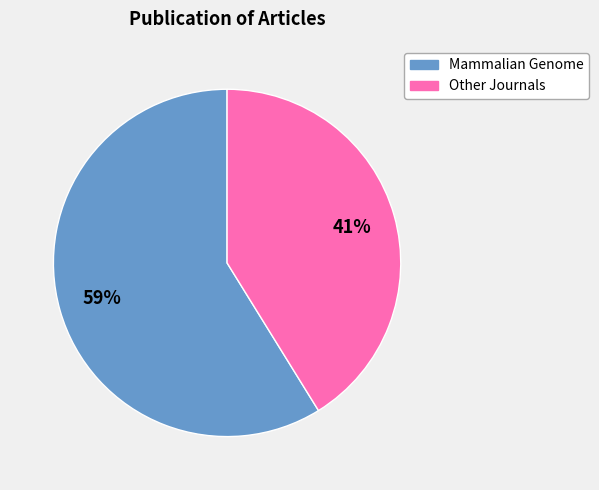

To the nearest percent, what is the difference between the largest and smallest slice percentages?

18%